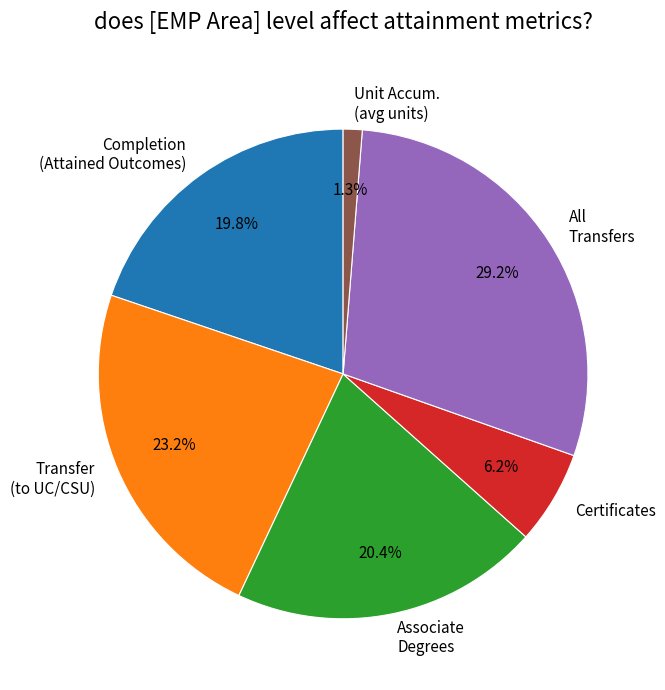

Does Associate Degrees account for over 50% of the chart?

No